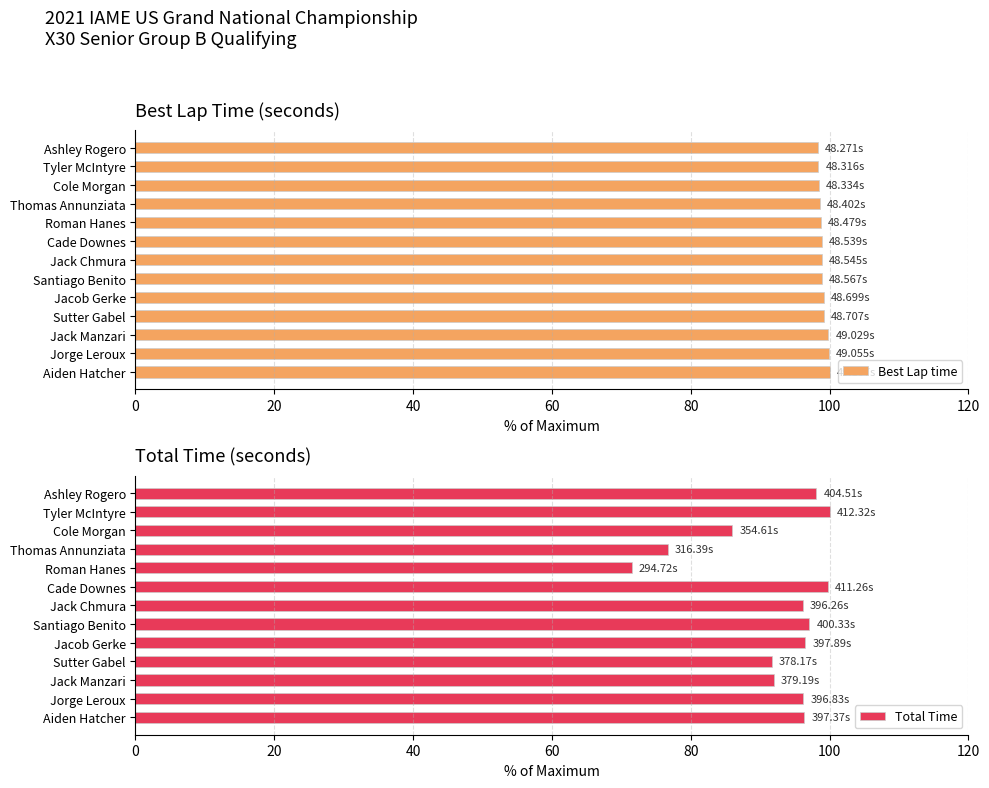

How many distinct data groups are displayed?

2